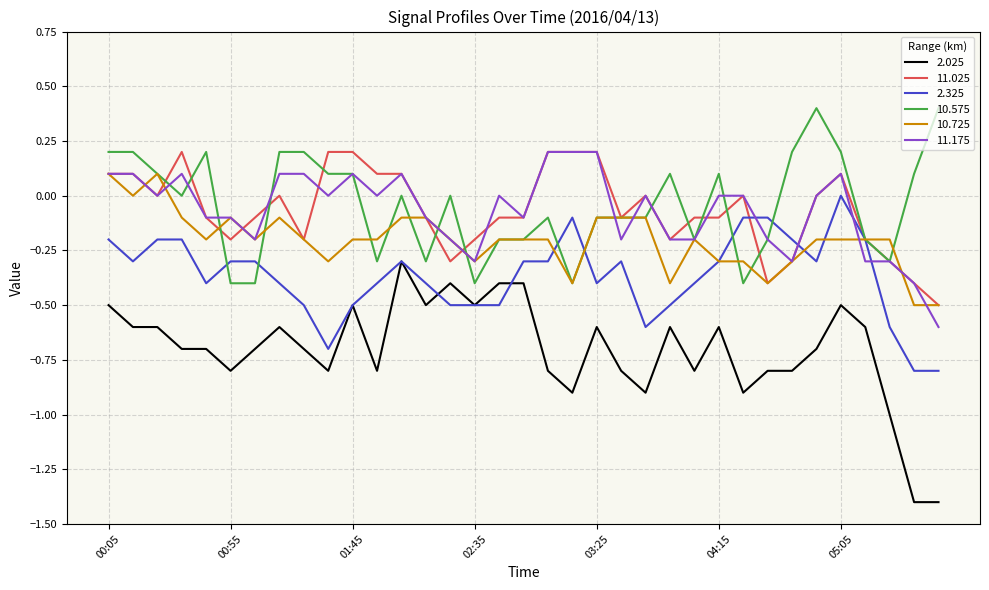

True or false: 11.025 and 2.025 intersect in this chart.

False